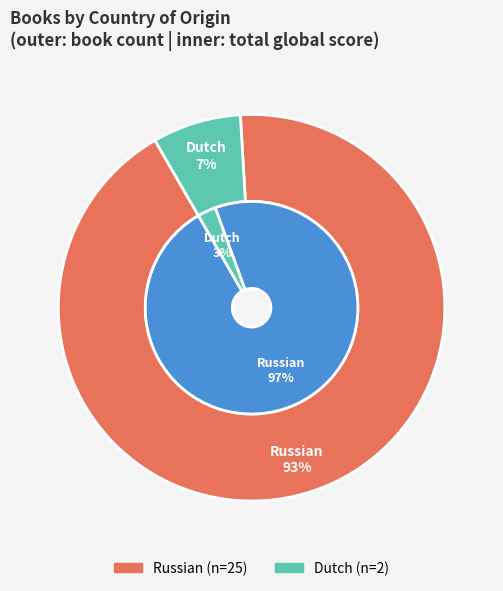

Combined, what portion of the pie is Russian and Dutch?

100.0%